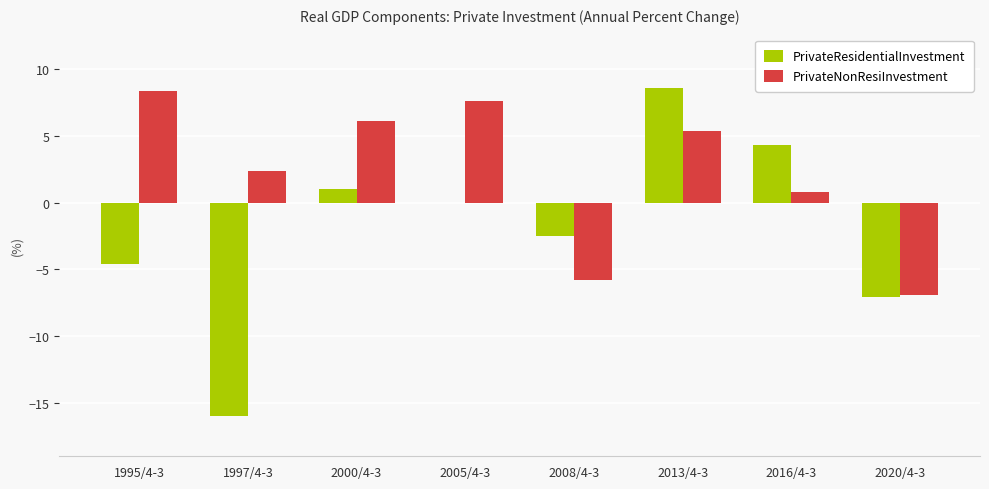

What is the maximum value shown in the chart?

8.6